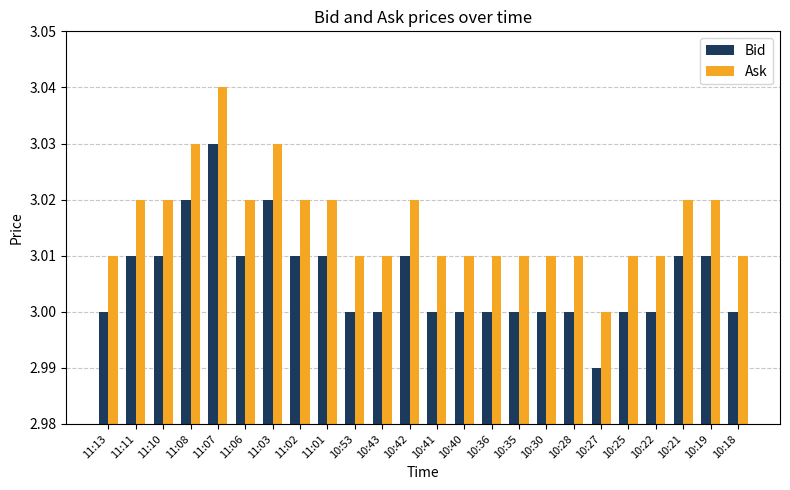

How many categories are shown in the chart?

24